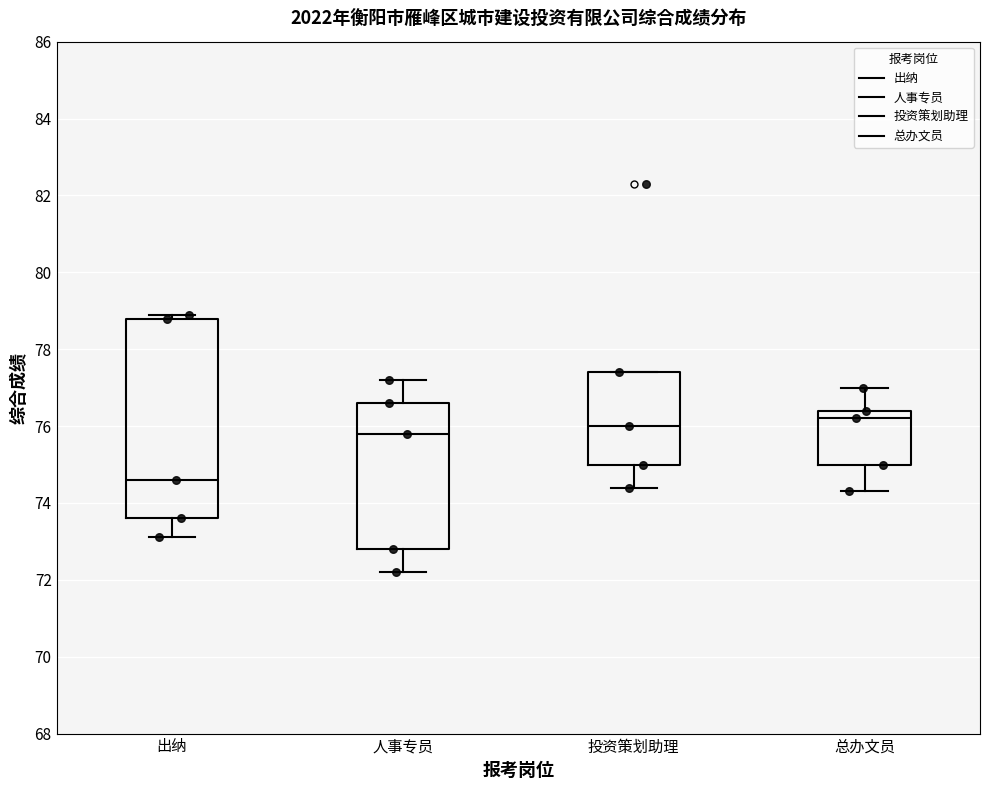

Reading left to right, read every box against the y-axis: the position of its median line, the range the box covers, and the ends of its whiskers. The values are not printed on the chart, so give them approximately, as read against the axis.

出纳: median 74.6, box 73.6 to 78.8, whiskers 73.2 to 79.0
人事专员: median 75.8, box 72.8 to 76.6, whiskers 72.2 to 77.2
投资策划助理: median 76.0, box 75.0 to 77.4, whiskers 74.4 to 77.4
总办文员: median 76.2, box 75.0 to 76.4, whiskers 74.4 to 77.0